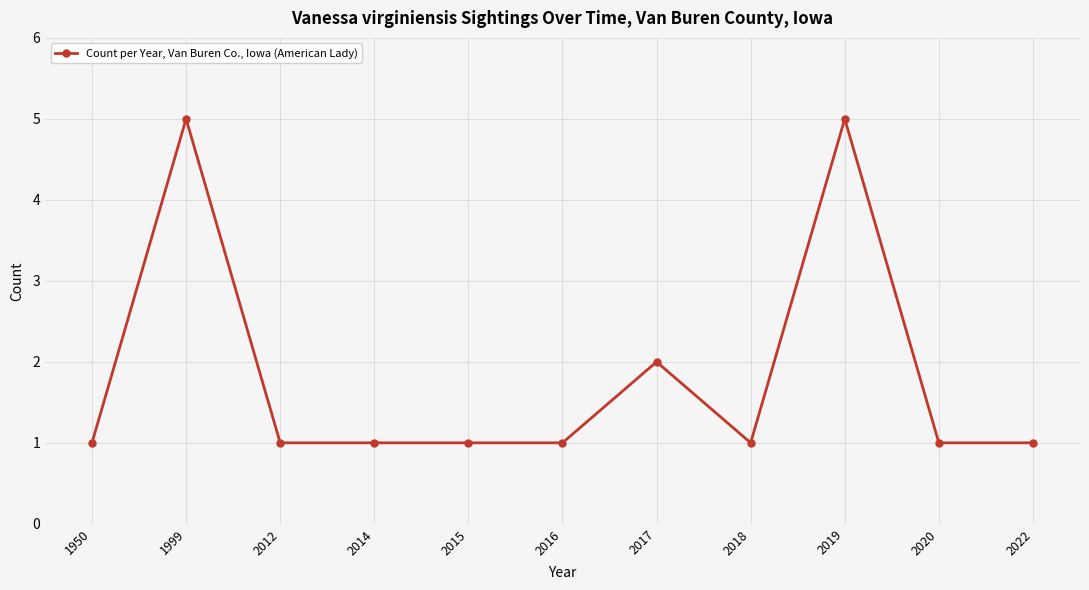

What is the average value?

2